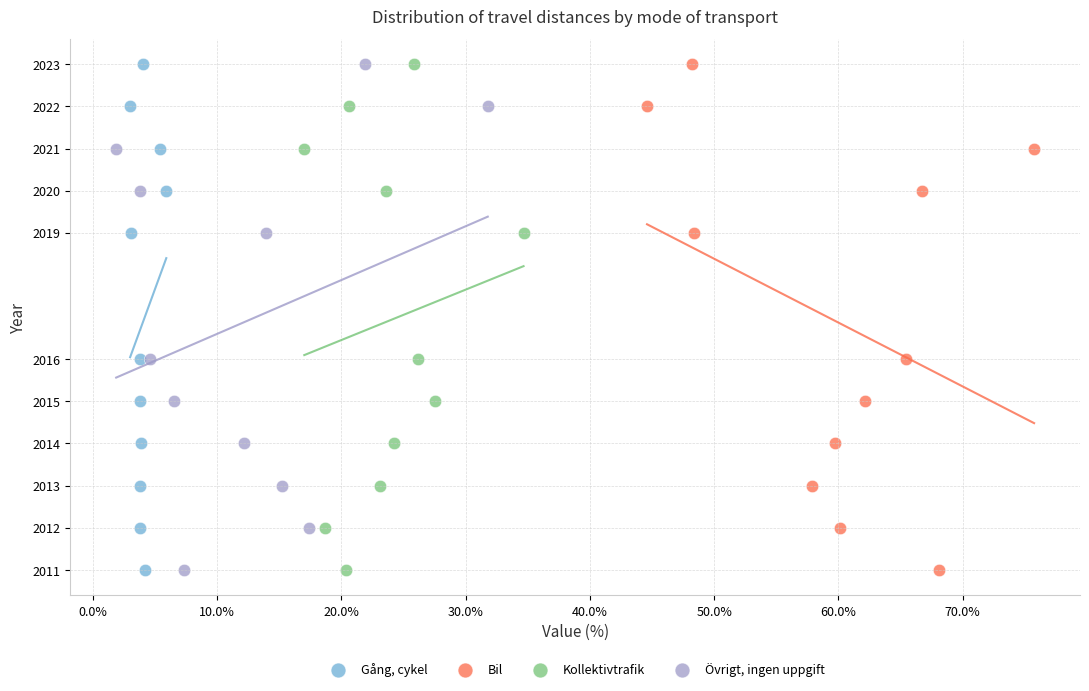

What are all the series names shown in the legend?

Gång, cykel, Bil, Kollektivtrafik, Övrigt, ingen uppgift